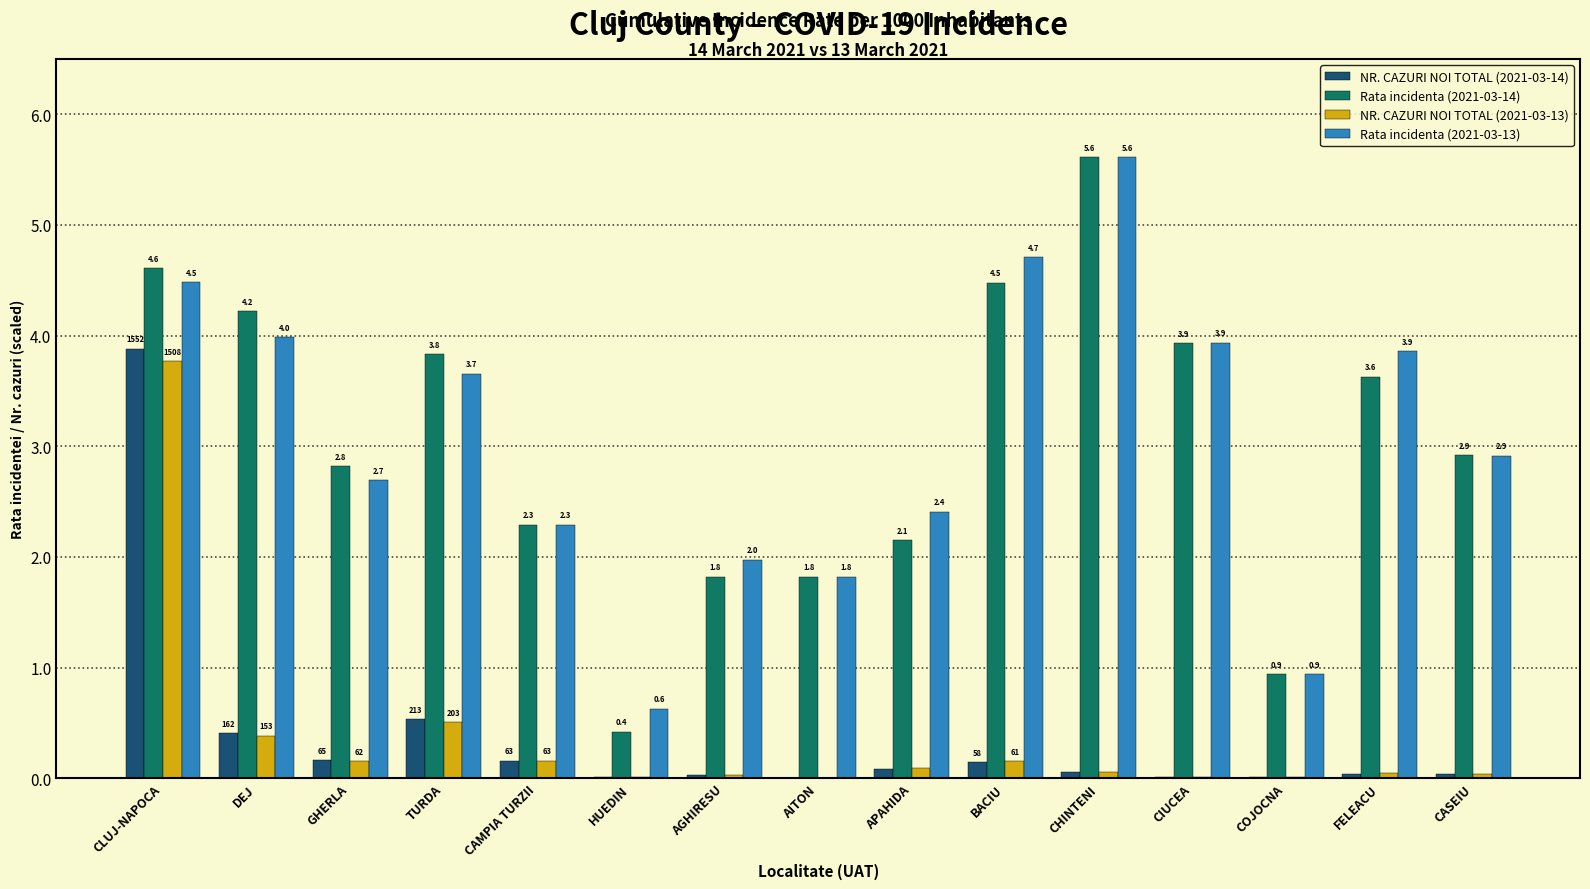

Which series has the largest total across all categories?

Rata incidenta (2021-03-13)